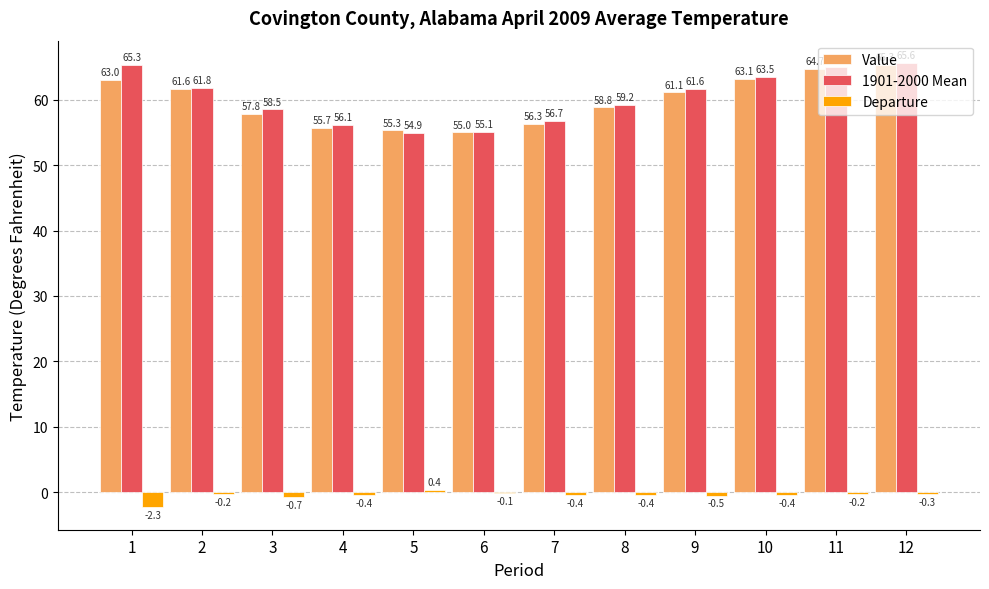

At which label does 1901-2000 Mean first exceed 61?

1